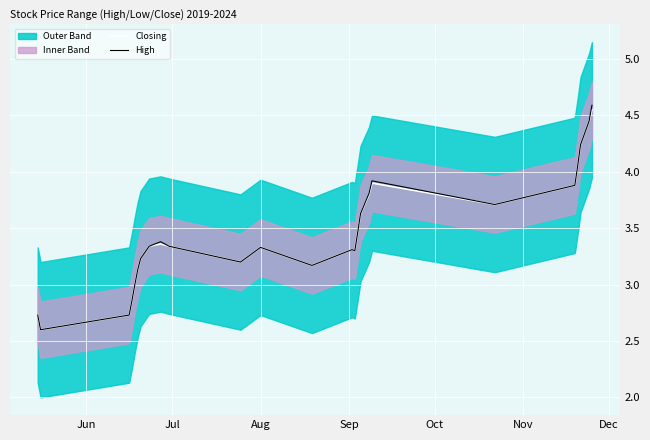

True or false: High and Closing cross at least once.

False